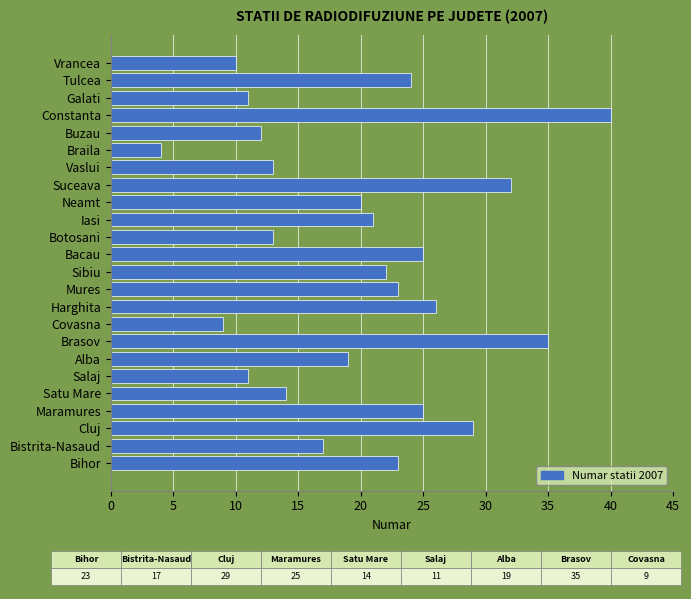

What is the sum of all values?

478